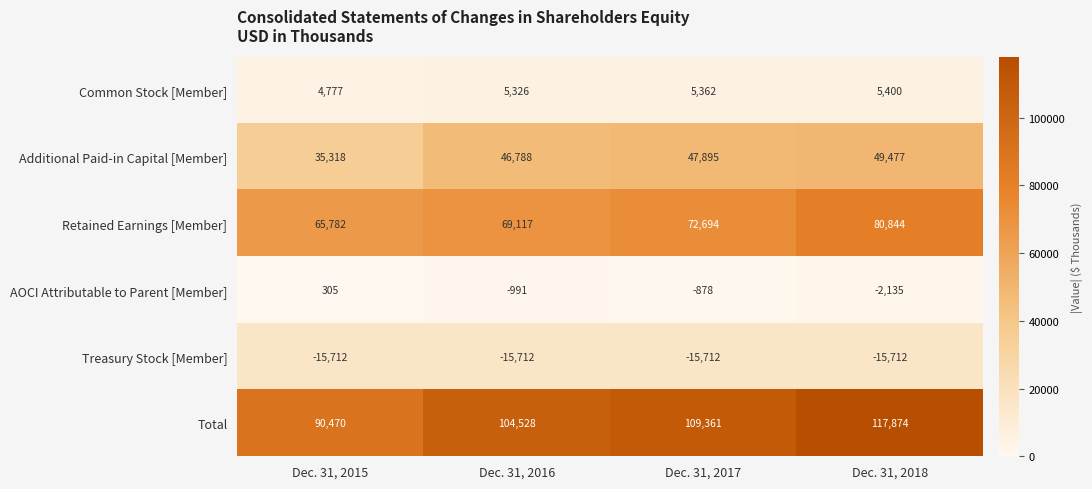

Reading left to right, list all the values displayed in this chart.

Common Stock [Member]: 4777	5326	5362	5400
Additional Paid-in Capital [Member]: 35318	46788	47895	49477
Retained Earnings [Member]: 65782	69117	72694	80844
AOCI Attributable to Parent [Member]: 305	-991	-878	-2135
Treasury Stock [Member]: -15712	-15712	-15712	-15712
Total: 90470	104528	109361	117874